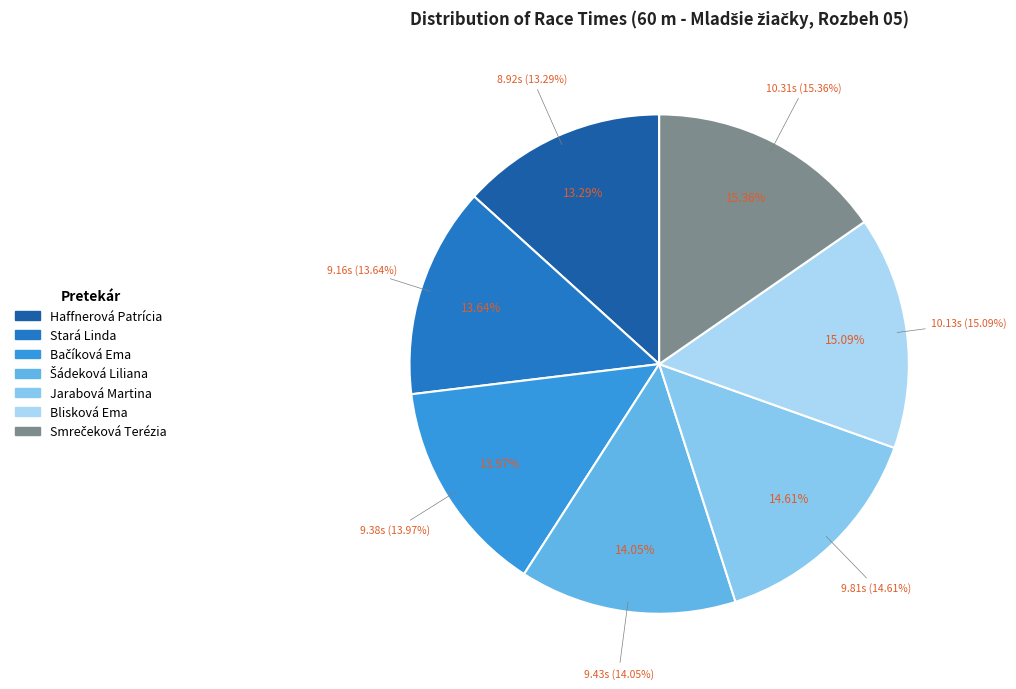

What percentage is the Šádeková Liliana slice, to the nearest percent?

14%